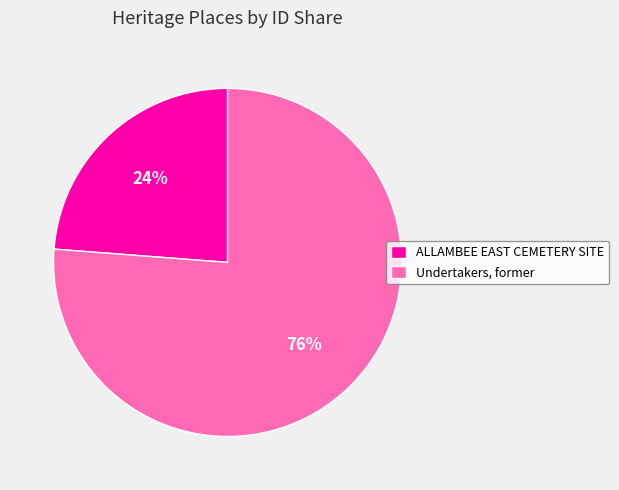

Is it true that Undertakers, former is 76% of the pie?

True